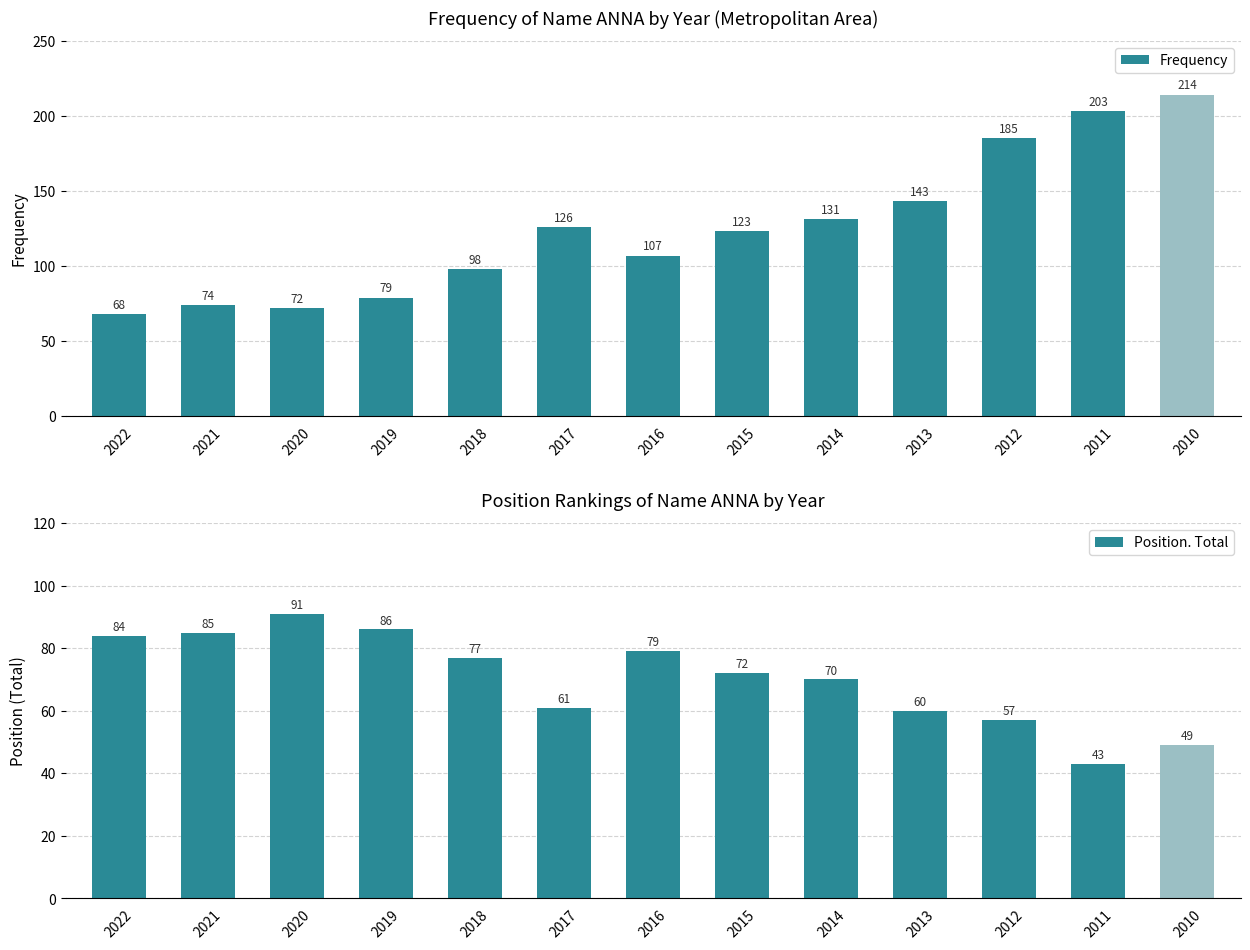

At how many categories does at least one series exceed 197?

2